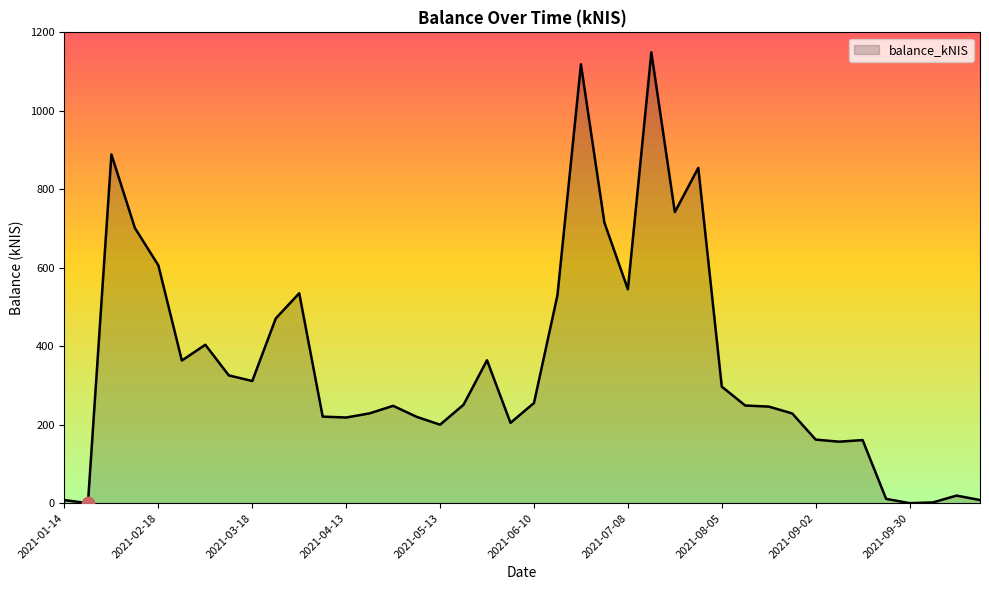

What is the maximum value shown in the chart?

1149.1